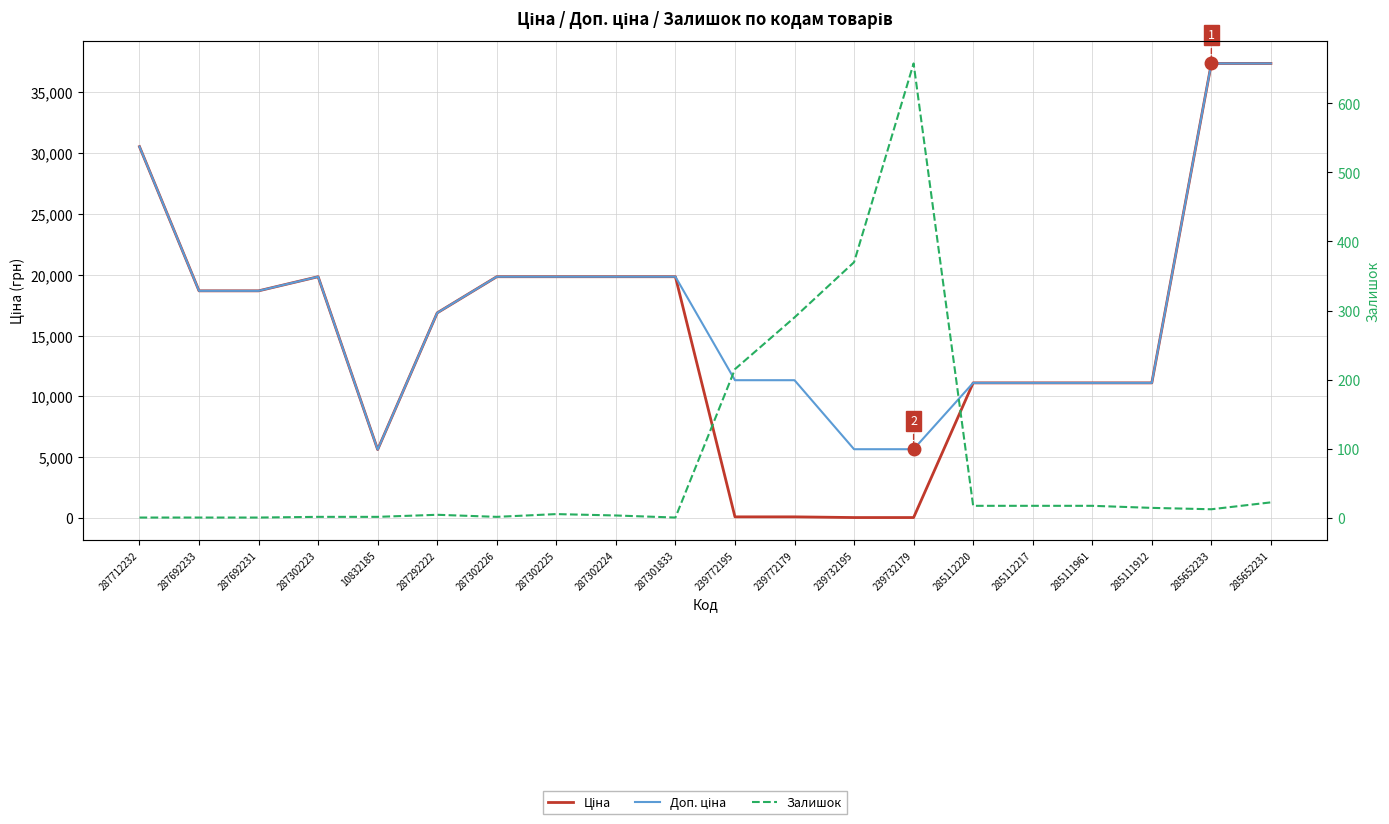

What position from the right is 287292222?

15